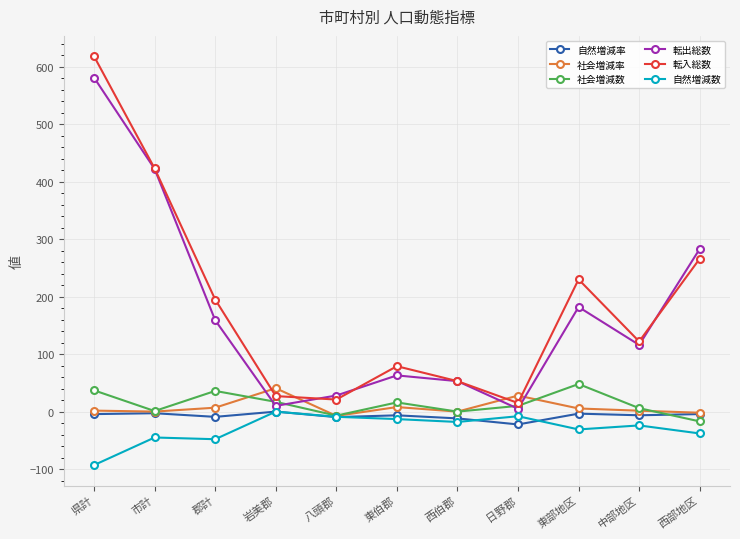

At how many categories does at least one series exceed 92?

6